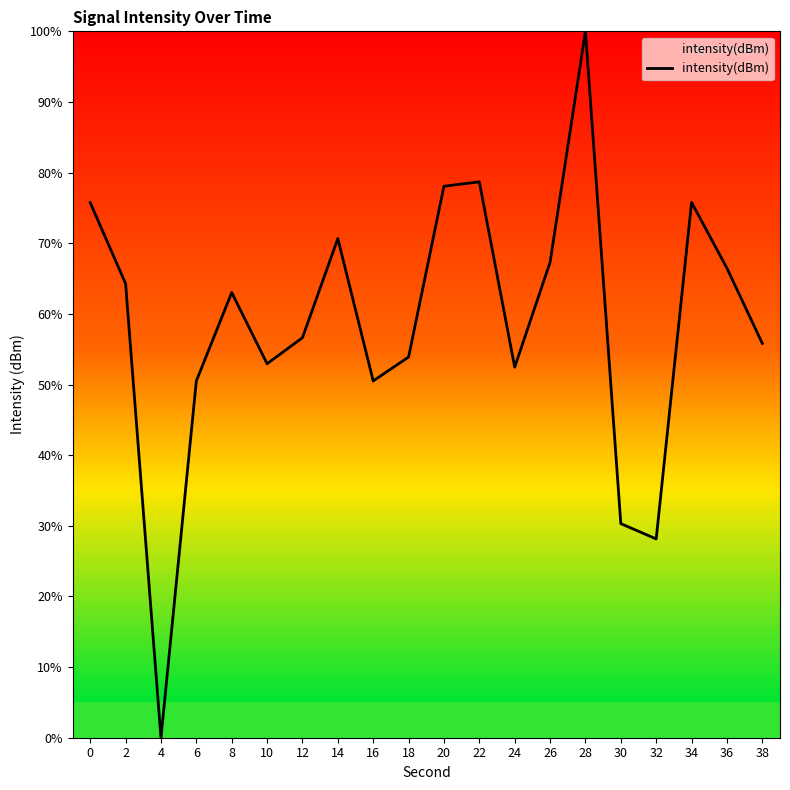

How many lines are shown in the chart?

1